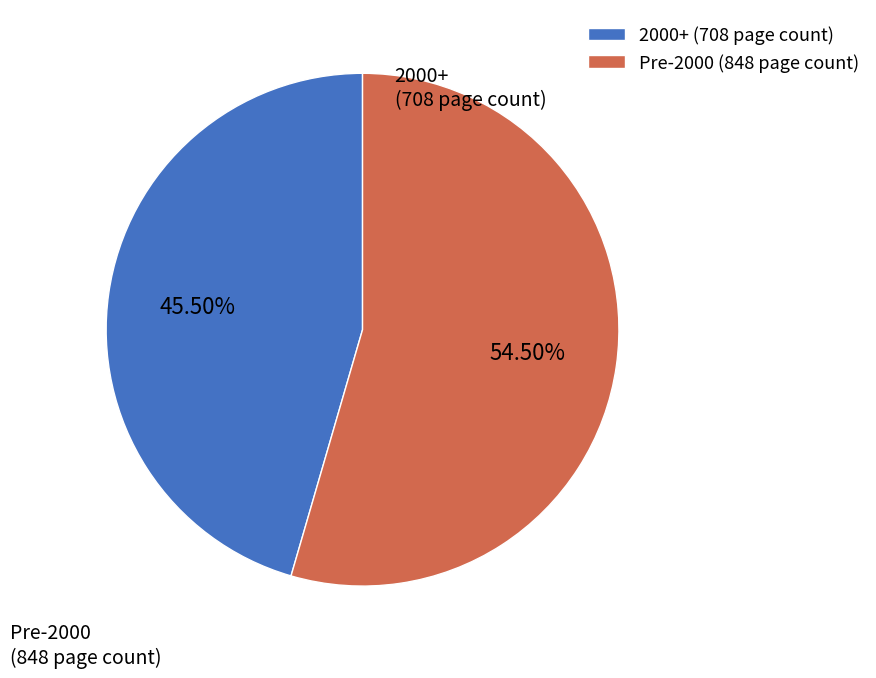

What is the smallest slice in the pie chart?

2000+ (708 page count)